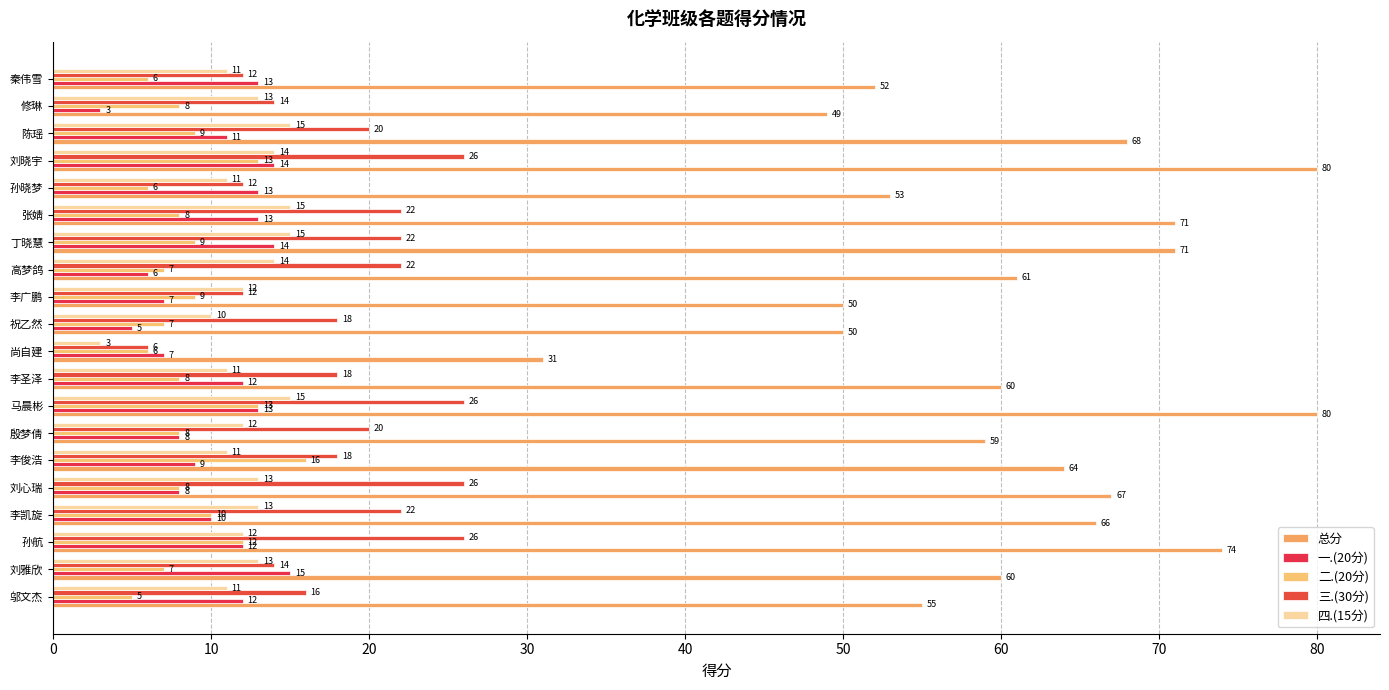

Rank the series by their maximum value, from highest to lowest.

总分, 三.(30分), 二.(20分), 一.(20分), 四.(15分)